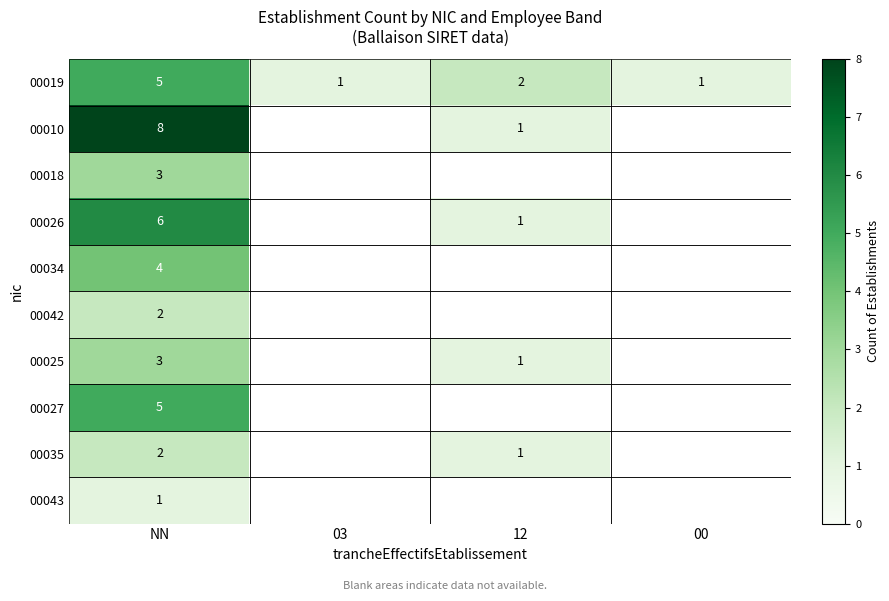

At which category does the chart reach its peak across all series?

NN